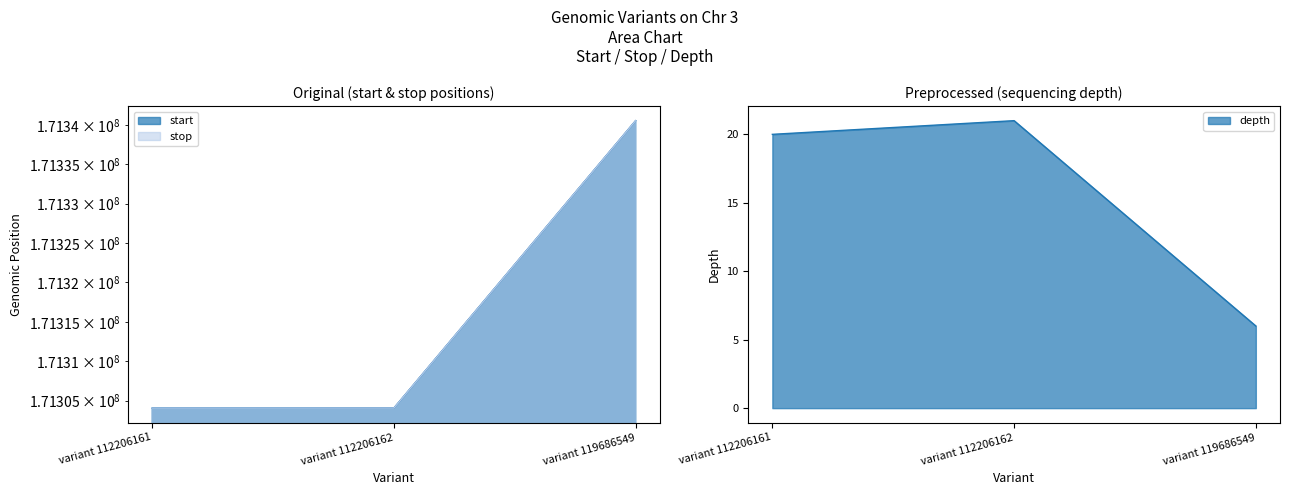

What is the sum of all start values?

513948626